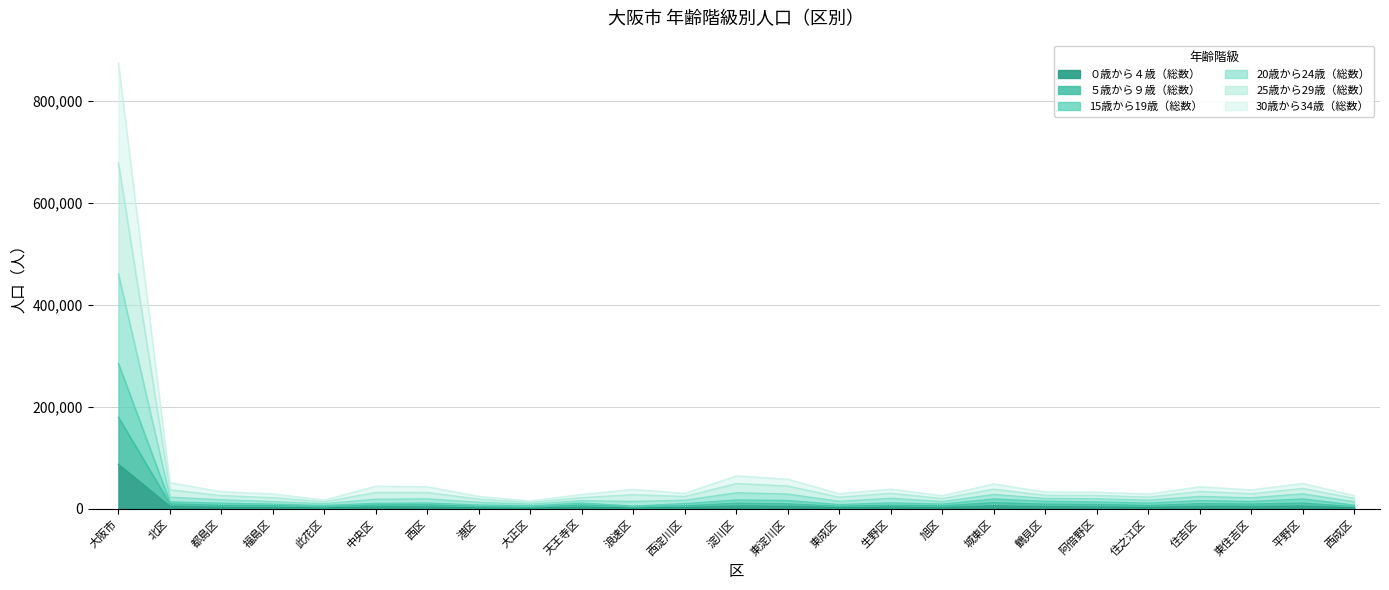

What is the highest value of the ０歳から４歳（総数） series?

87295